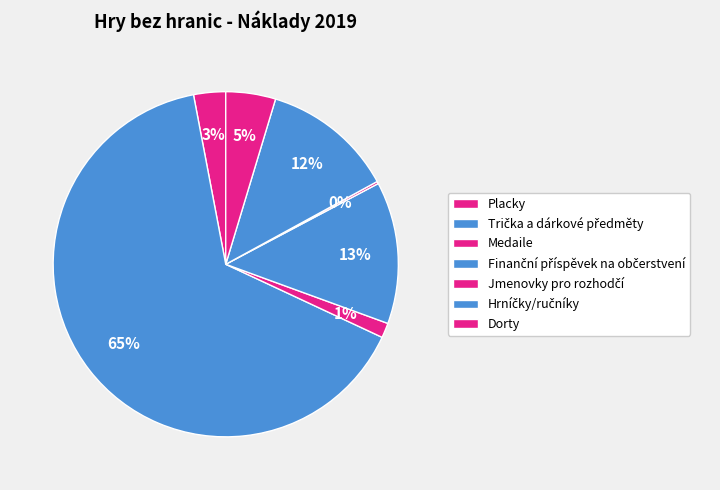

Which has a higher value, Trička a dárkové předměty or Jmenovky pro rozhodčí?

Trička a dárkové předměty